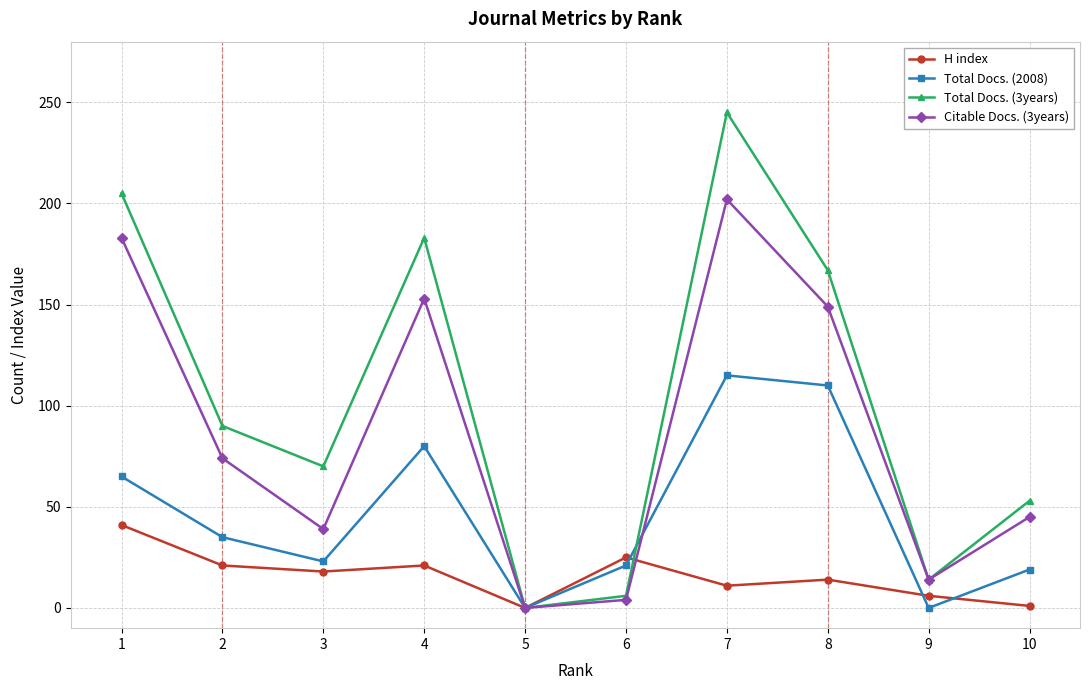

Where does the Total Docs. (3years) series first go above 90?

1